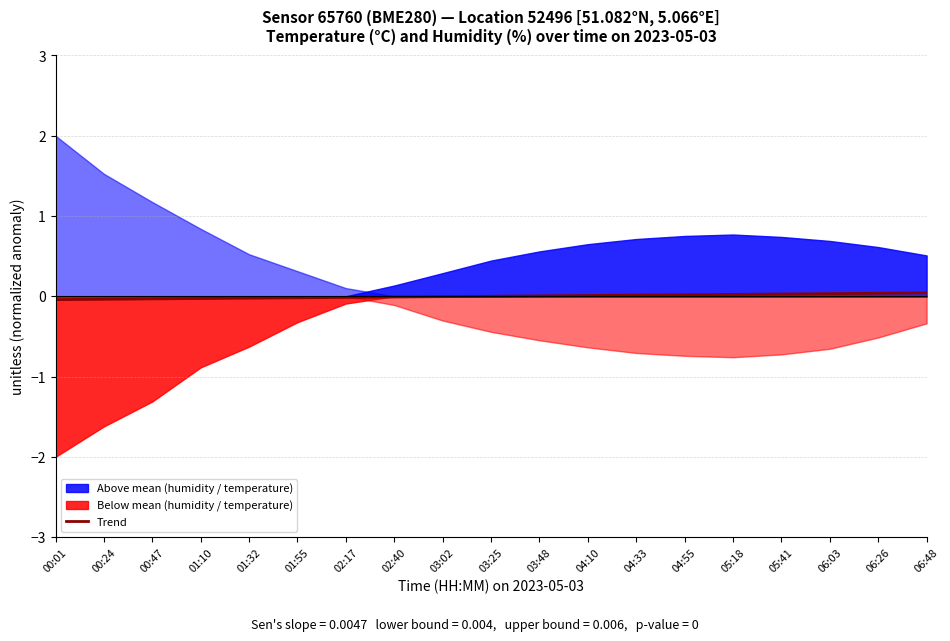

Where is the data nearest to the value 0?

03:25